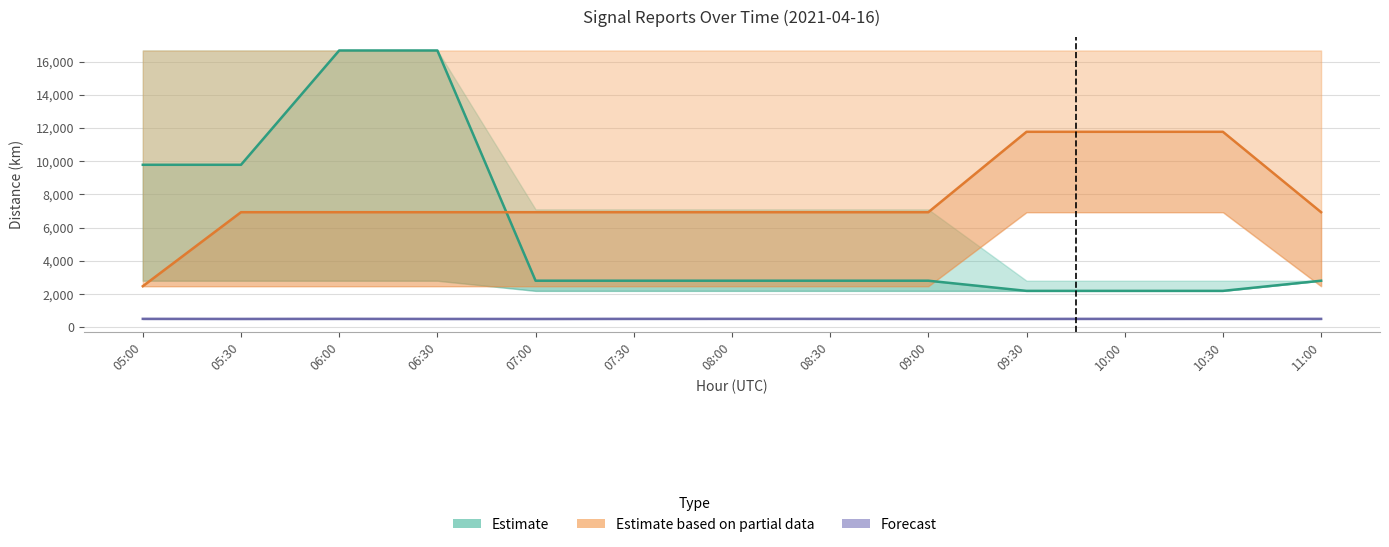

Which series has the largest total across all categories?

Estimate based on partial data